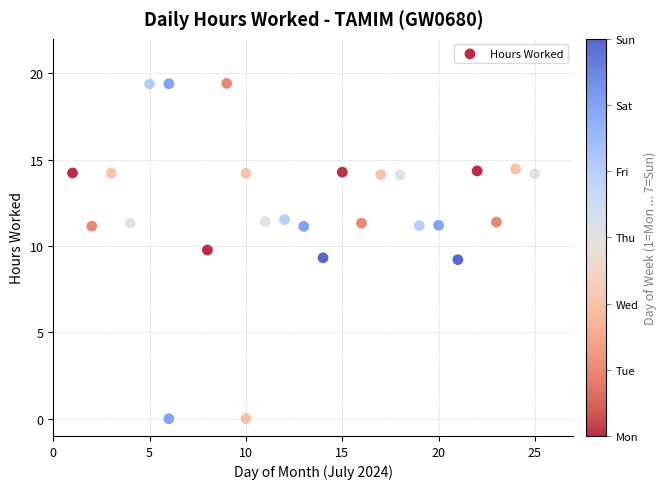

What is the range of X values (max minus min)?

24.0